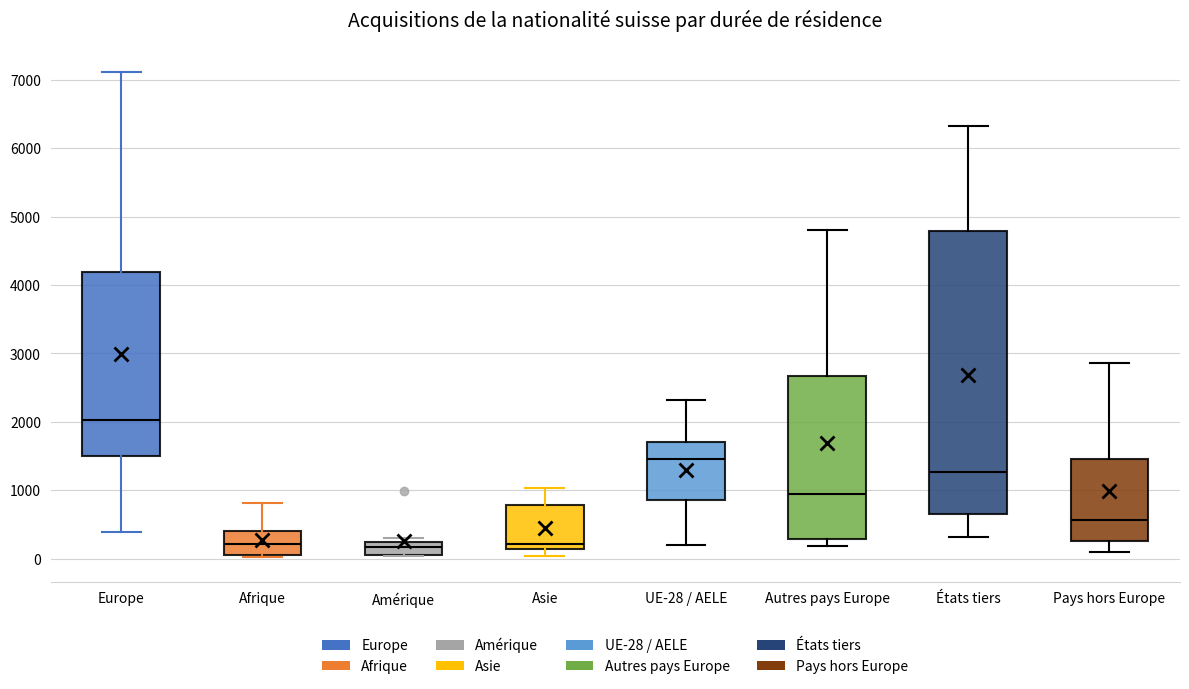

Where is the lower edge of the box for Amérique on the y-axis? The values are not printed on the chart, so give them approximately, as read against the axis.

0